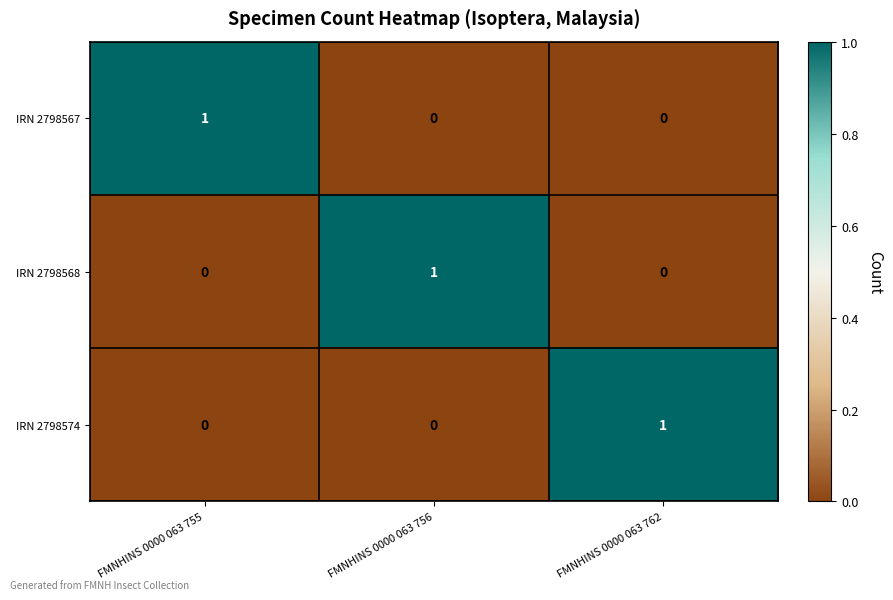

The IRN 2798568 series shows 2 at FMNHINS 0000 063 756. True or false?

False